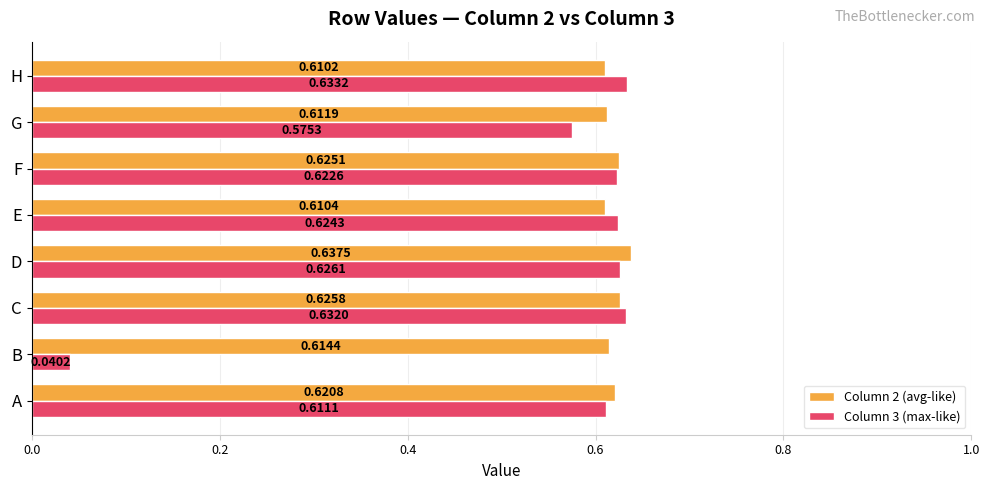

Which label corresponds to the largest value in the chart?

D